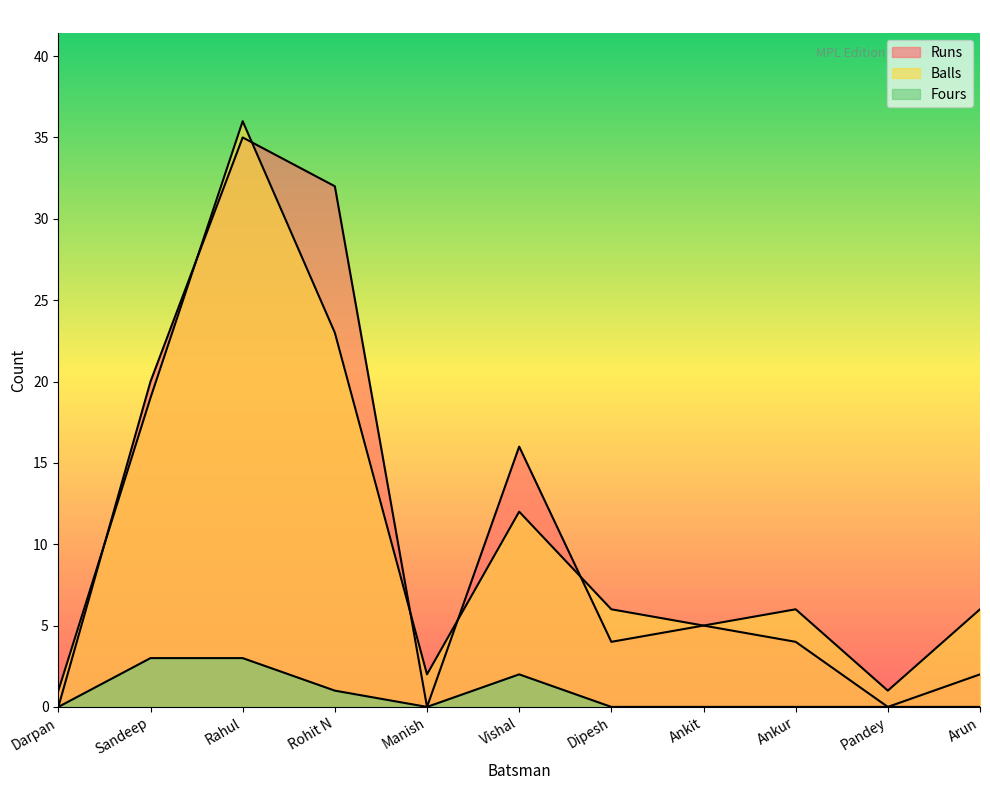

How many interior local valleys does the Fours series have?

1